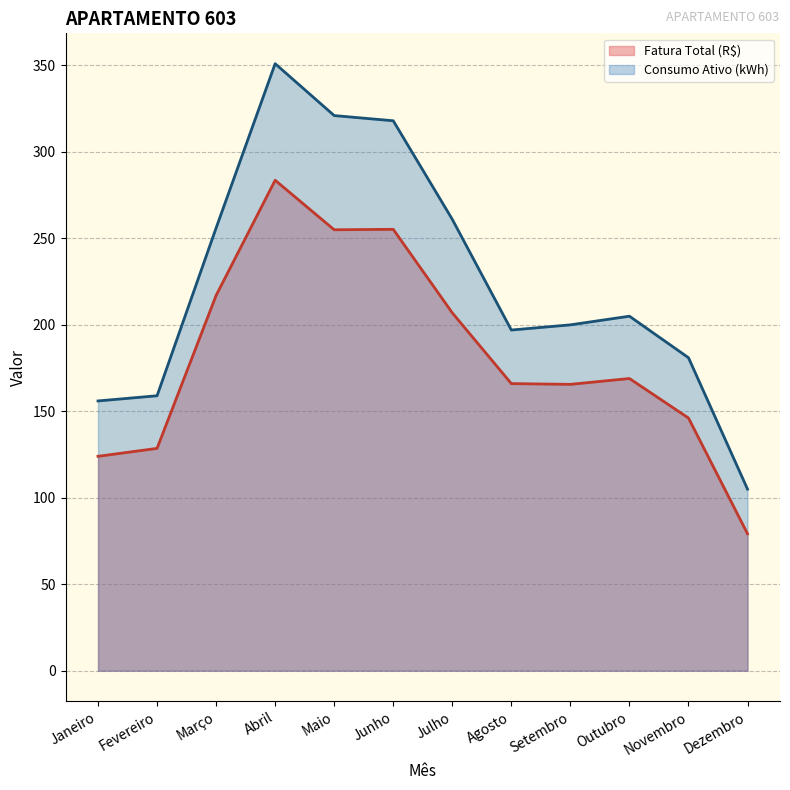

Reading left to right, transcribe all the data shown in this chart.

Fatura Total (R$): 124.0	128.6	217.0	283.6	255.0	255.2	206.9	166.0	165.6	169.0	146.1	79.2
Consumo Ativo (kWh): 156.0	159.0	256.0	351.0	321.0	318.0	261.0	197.0	200.0	205.0	181.0	105.0